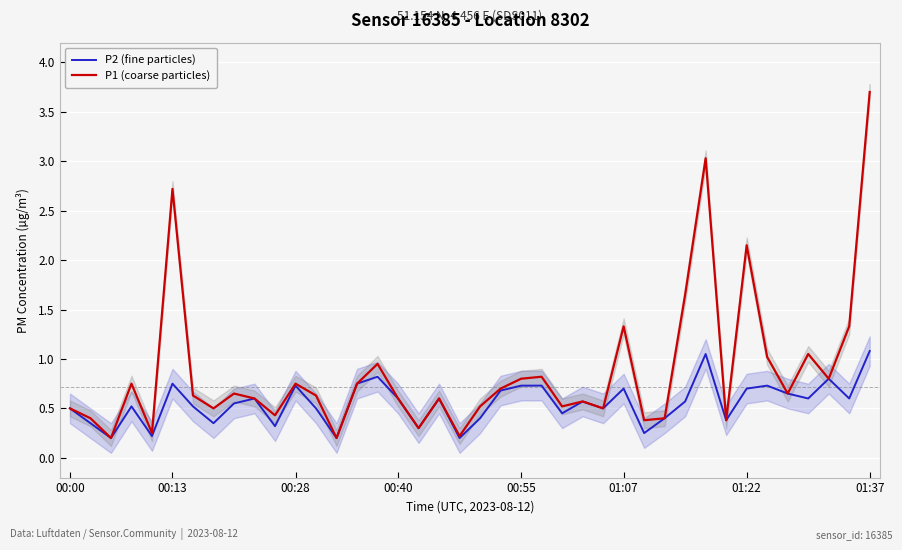

Rank the series by their maximum value, from highest to lowest.

P1 (coarse particles), P2 (fine particles)